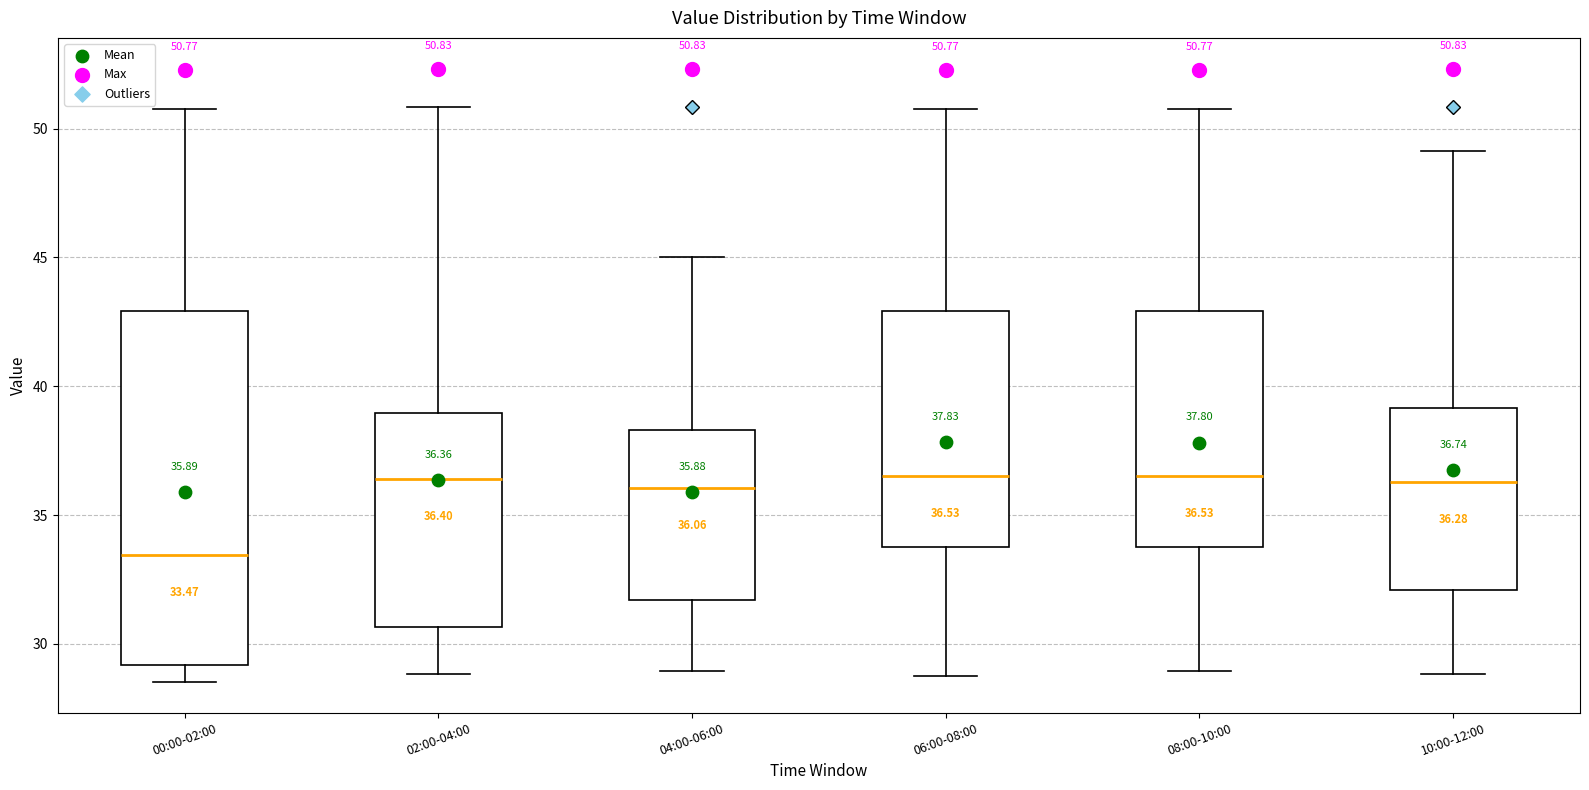

Comparing the boxes themselves (not the whiskers), which one is the tallest?

00:00-02:00